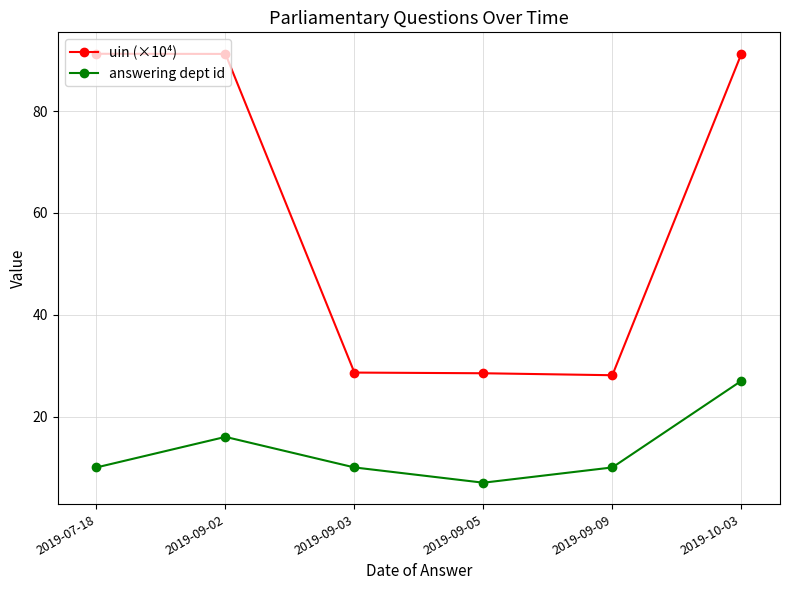

How many distinct data groups are displayed?

2